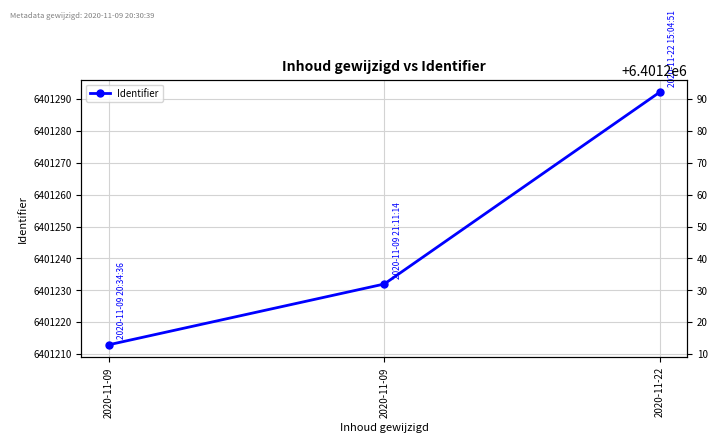

Which has a higher value, 2020-11-09 or 2020-11-22?

2020-11-22